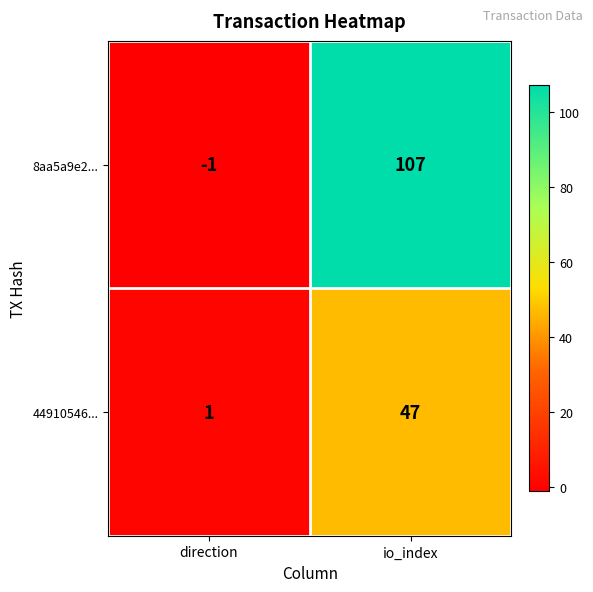

At which label is 8aa5a9e2... closest to 53?

direction